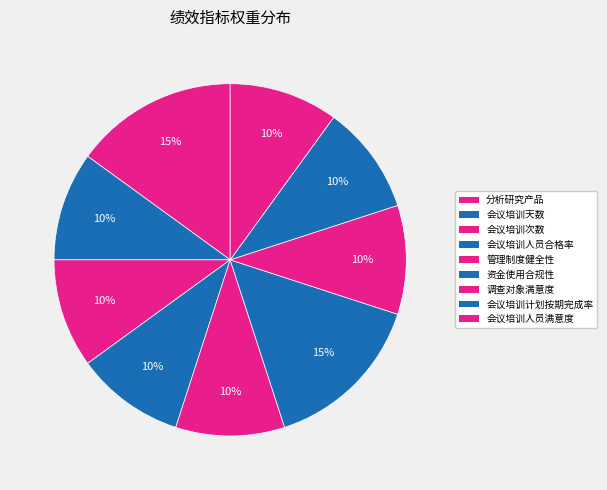

How many slices are in this pie chart?

9